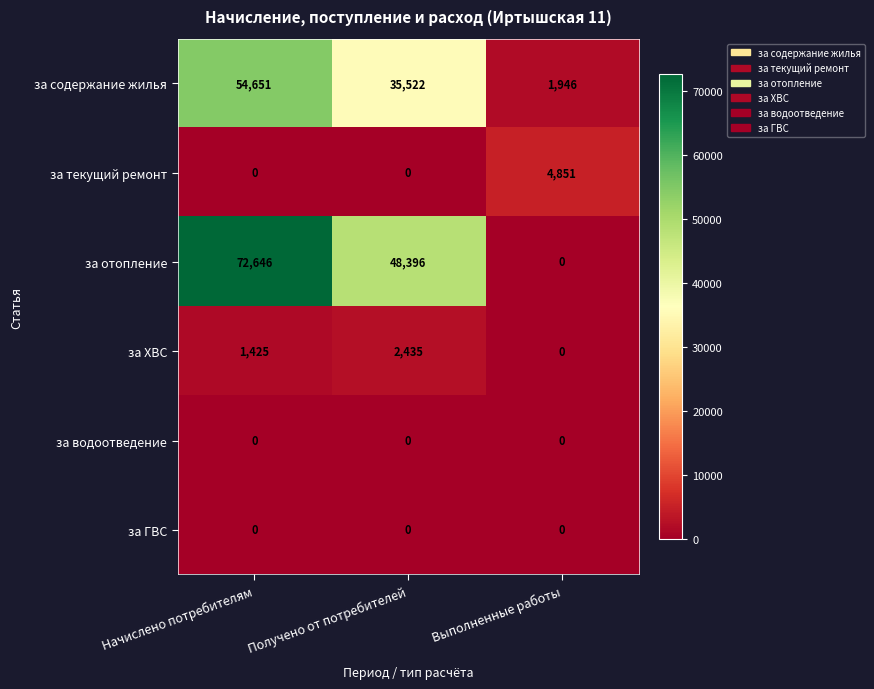

Which category has the highest value in the за текущий ремонт series?

Выполненные работы